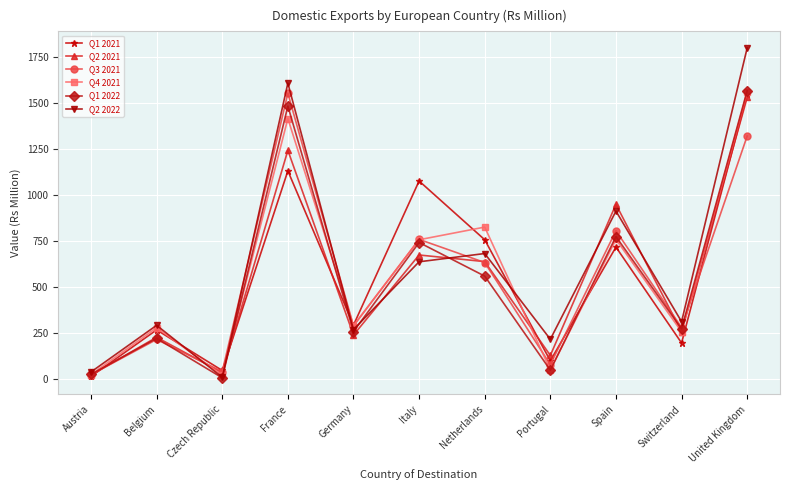

In Q2 2022, how many points are higher than both neighbors (excluding endpoints)?

4